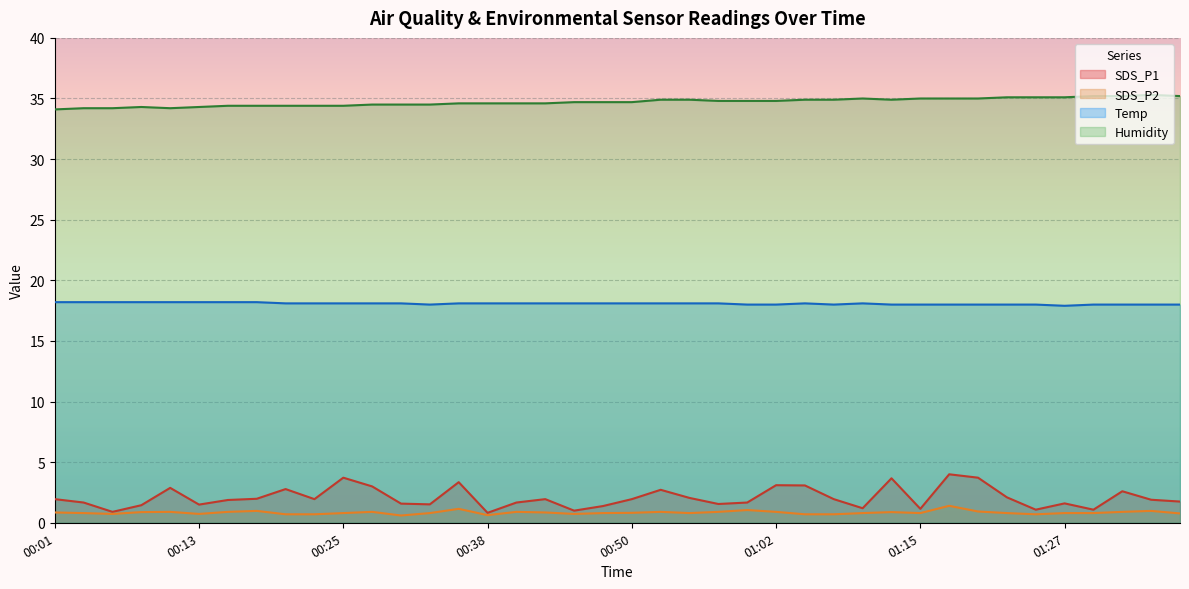

How many interior local peaks does the Humidity series have?

3